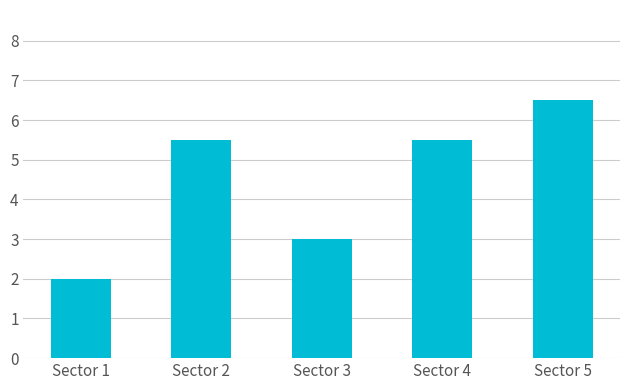

Reading left to right, extract all data points from this chart.

Sector 1=2.0	Sector 2=5.5	Sector 3=3.0	Sector 4=5.5	Sector 5=6.5